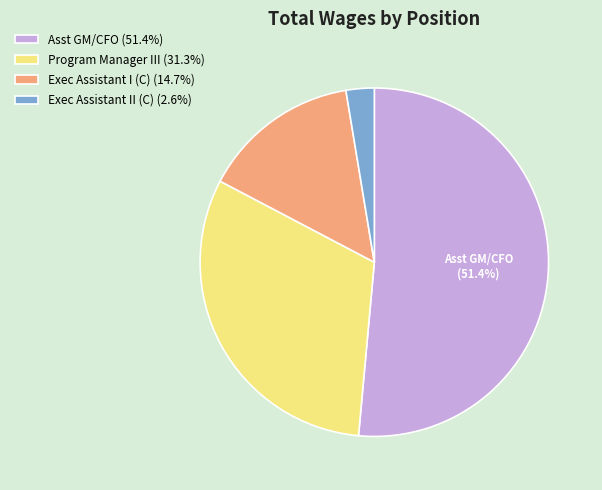

Is Asst GM/CFO (51.4%) the majority of the pie?

Yes